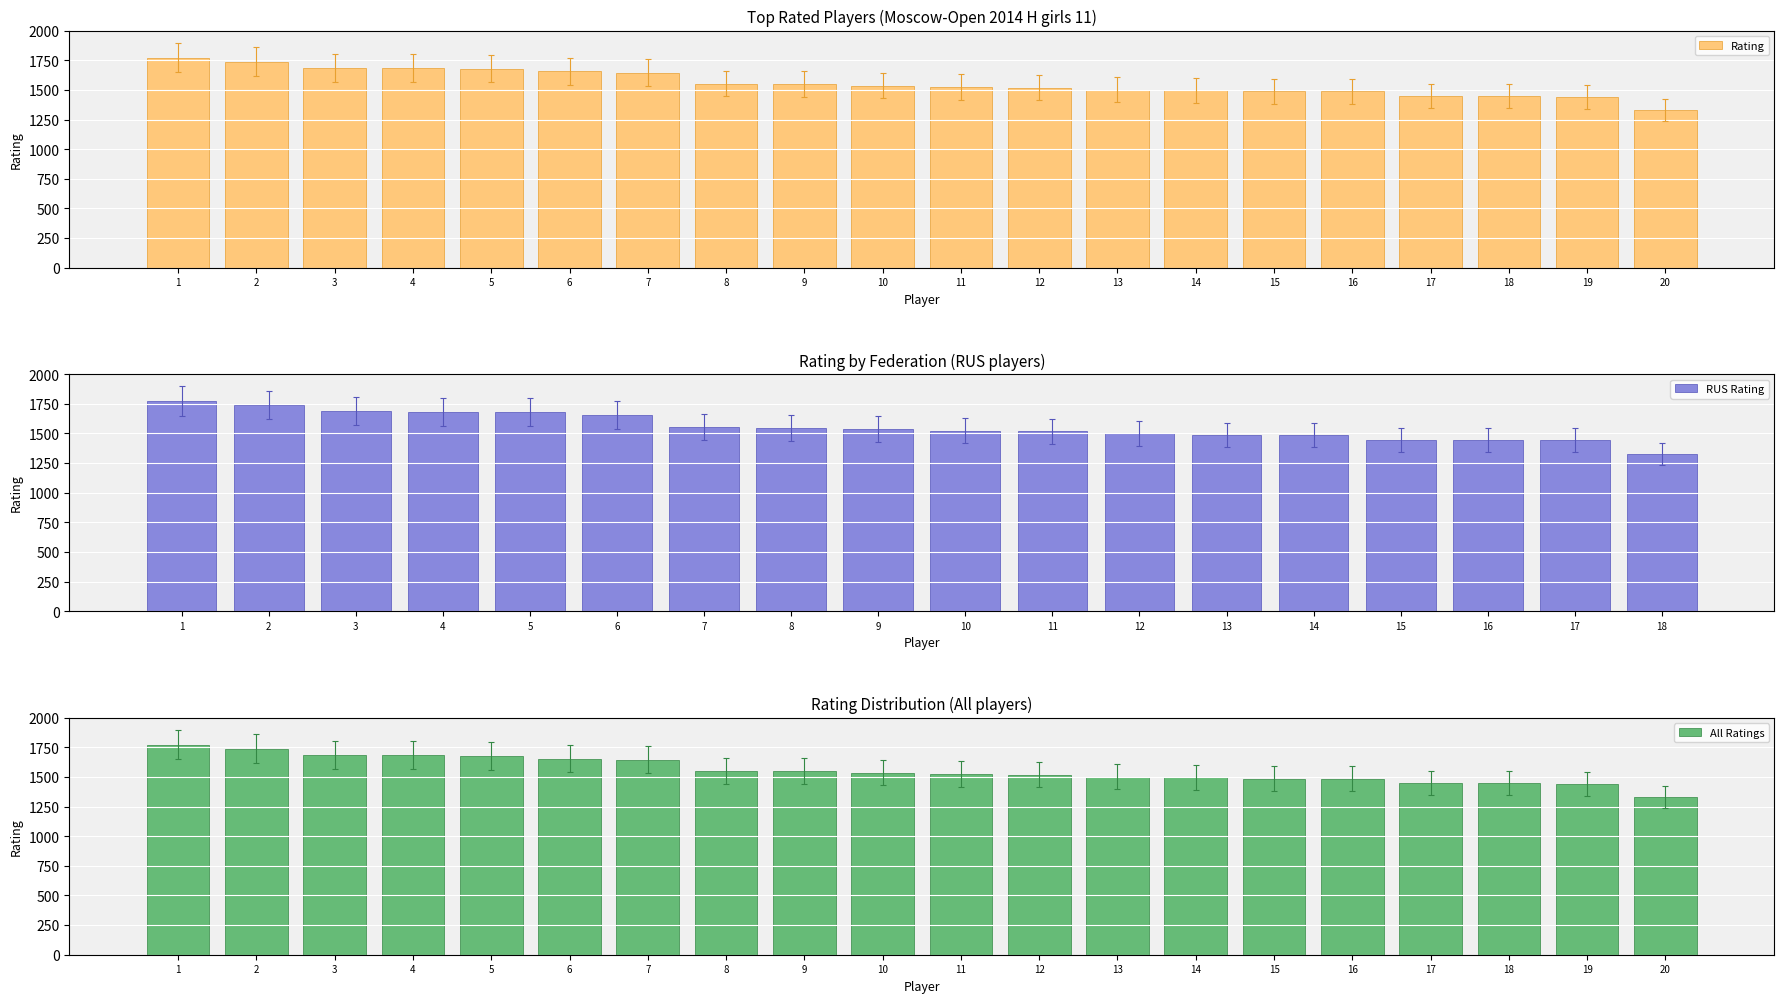

What is the average value of the RUS Rating series?

1558